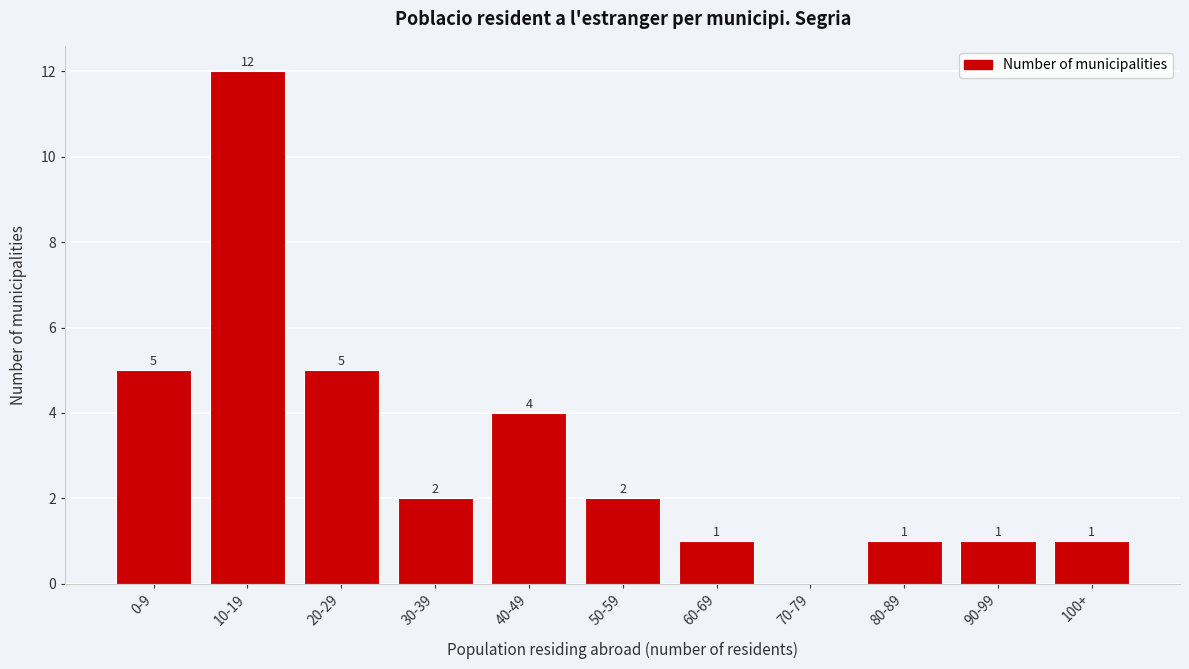

Reading left to right, transcribe all the data shown in this chart.

0-9=5	10-19=12	20-29=5	30-39=2	40-49=4	50-59=2	60-69=1	70-79=0	80-89=1	90-99=1	100+=1